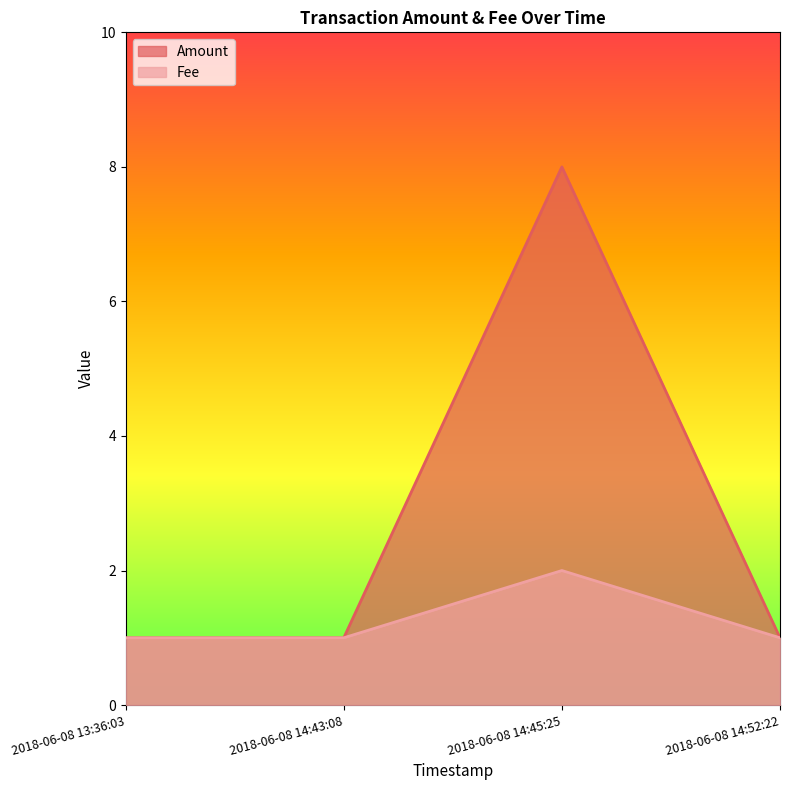

True or false: Amount and Fee intersect in this chart.

False